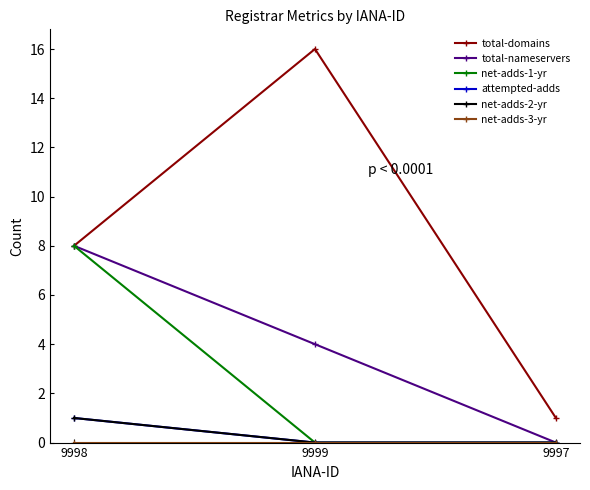

Reading right to left, what are all the values shown in this chart?

total-domains: 9997=1	9999=16	9998=8
total-nameservers: 9997=0	9999=4	9998=8
net-adds-1-yr: 9997=0	9999=0	9998=8
attempted-adds: 9997=0	9999=0	9998=1
net-adds-2-yr: 9997=0	9999=0	9998=1
net-adds-3-yr: 9997=0	9999=0	9998=0